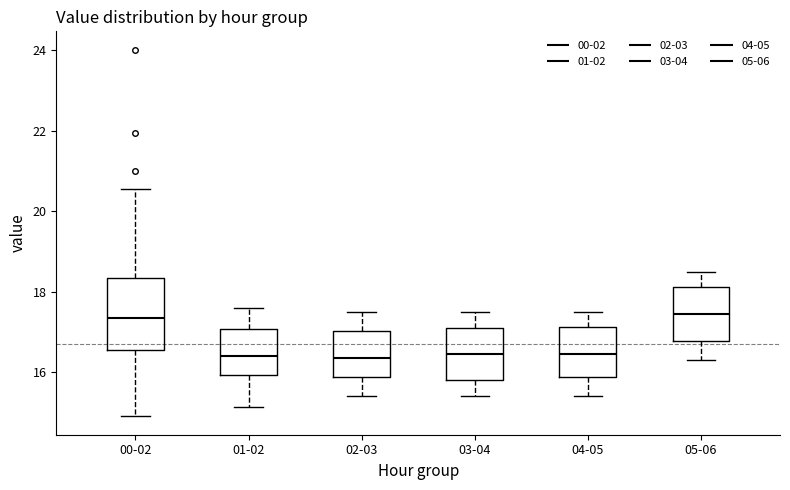

Where does the median line of the box for 00-02 sit on the y-axis? The values are not printed on the chart, so give them approximately, as read against the axis.

17.4